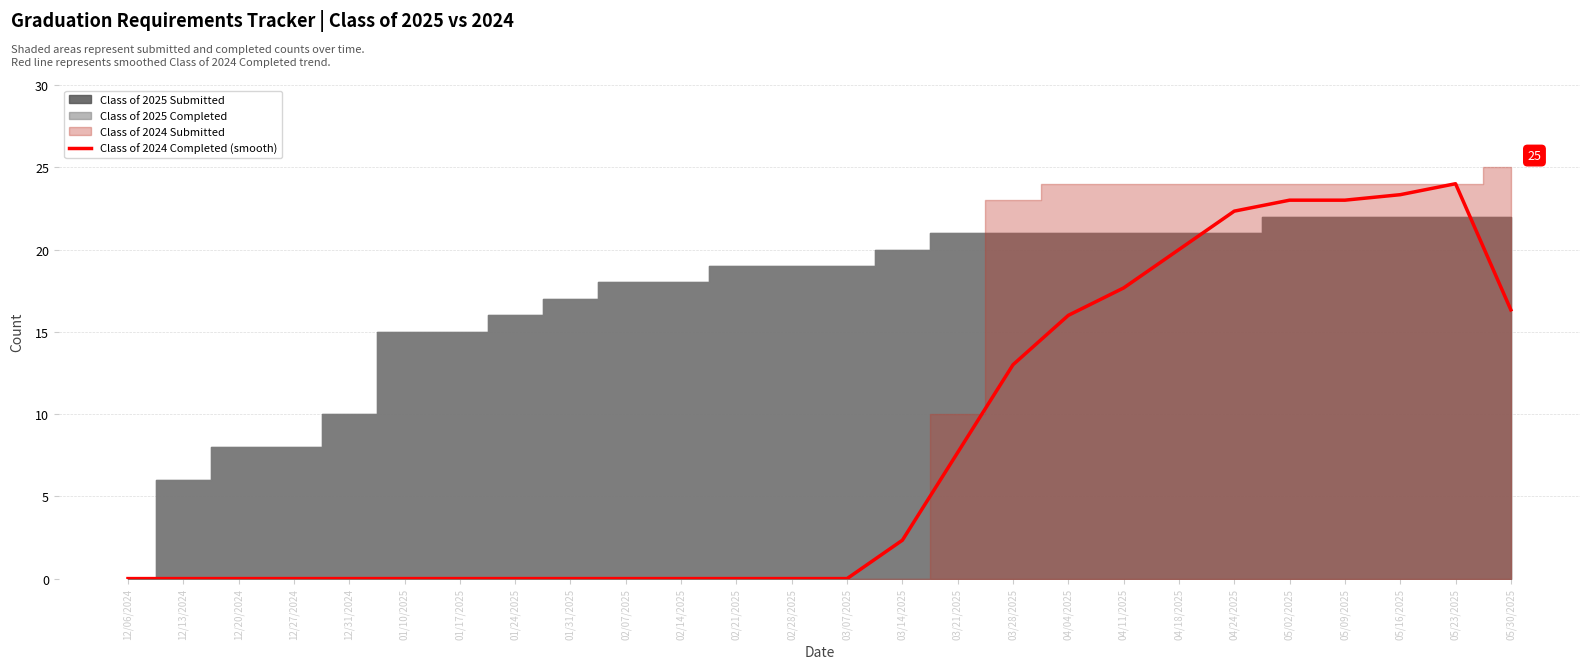

Where is the data nearest to the value 12?

03/28/2025